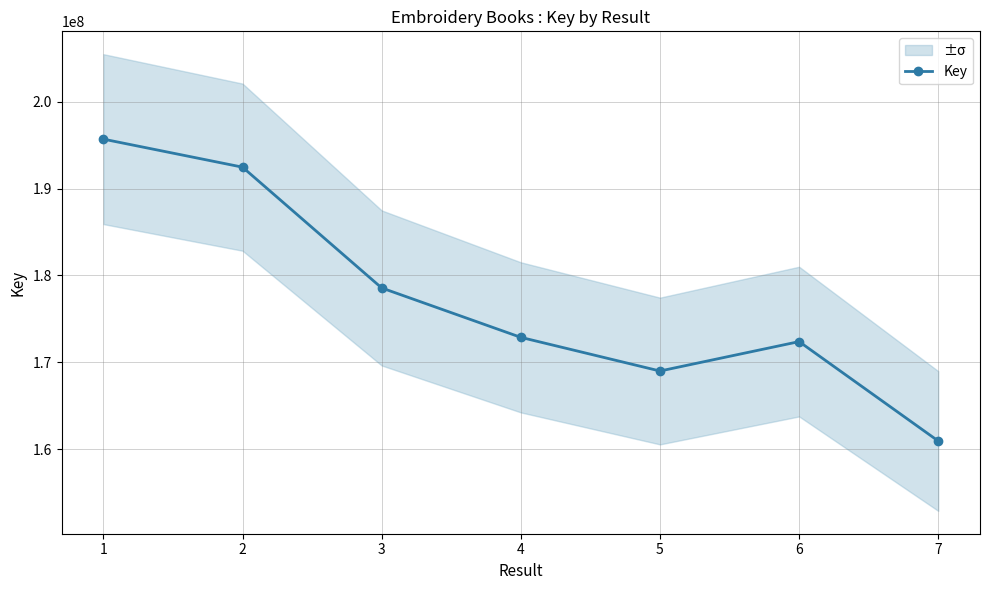

Rank the categories by value from lowest to highest.

7, 5, 6, 4, 3, 2, 1